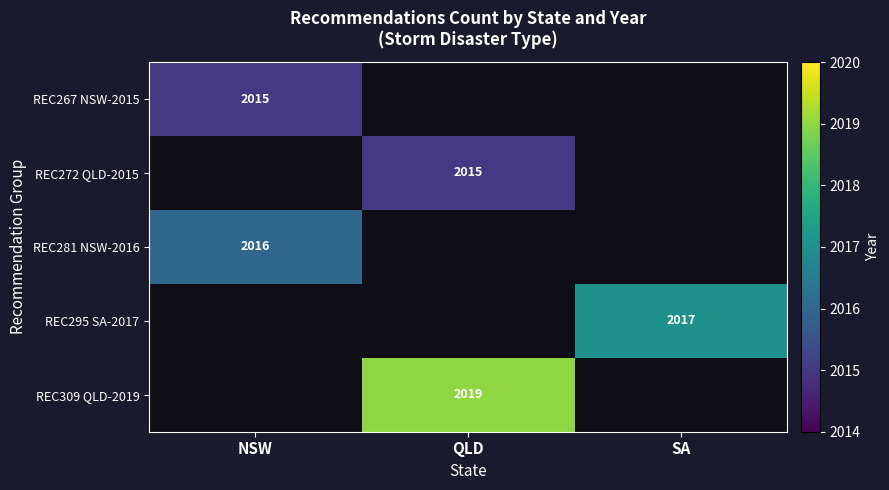

Is it true that REC295 SA-2017 equals 1194 at SA?

False